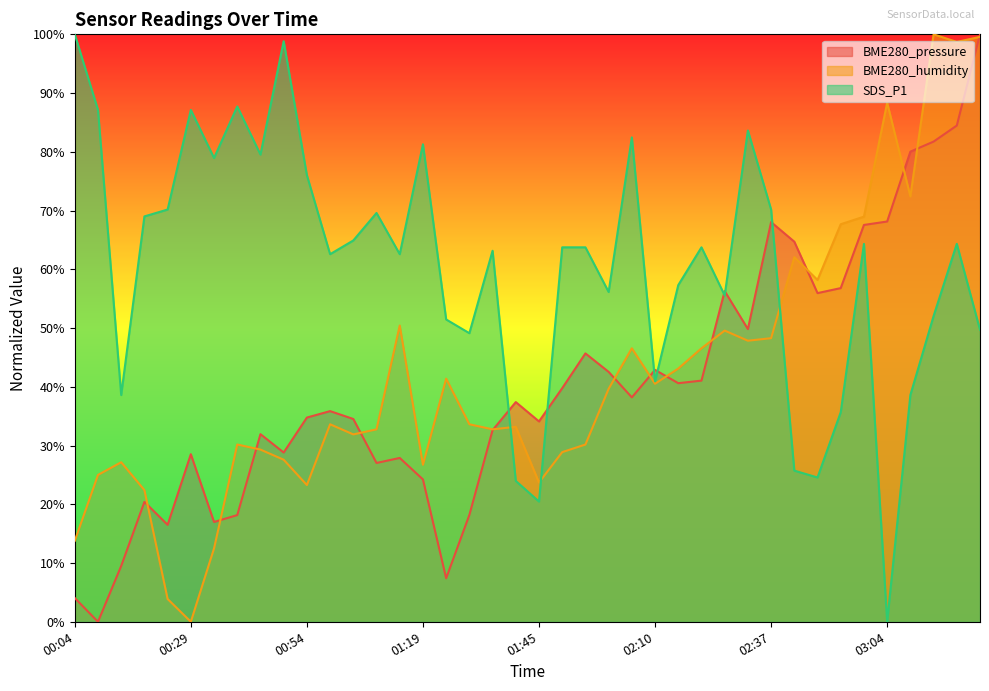

How many lines are shown in the chart?

3